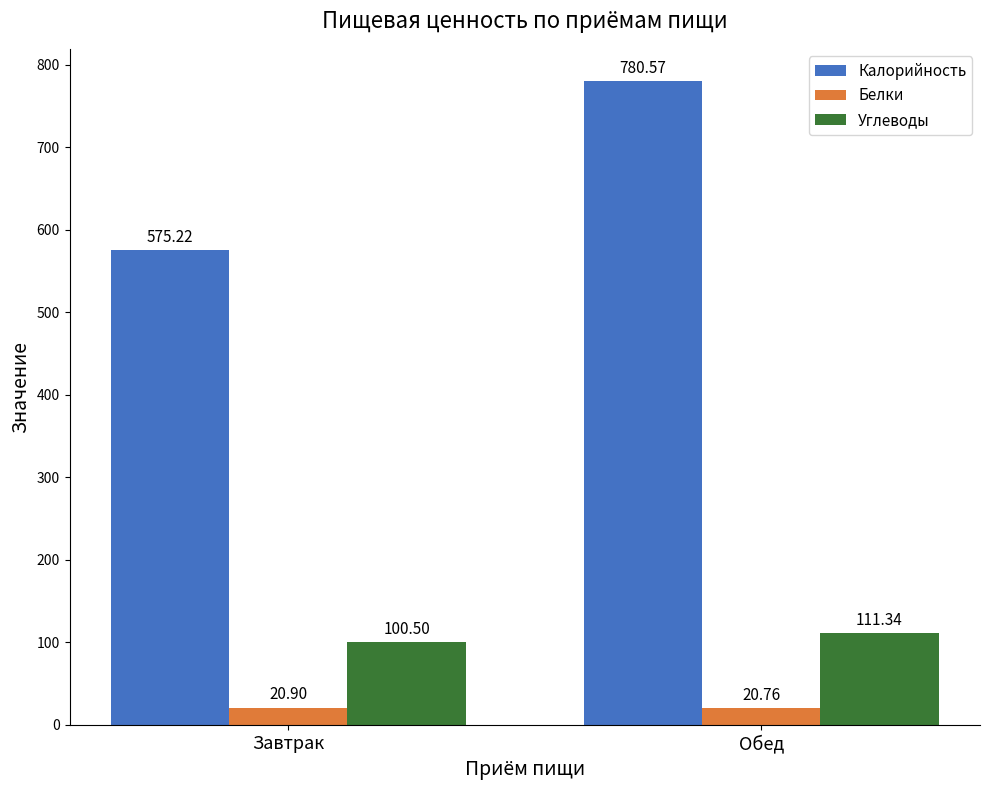

How many bars are there in total?

6